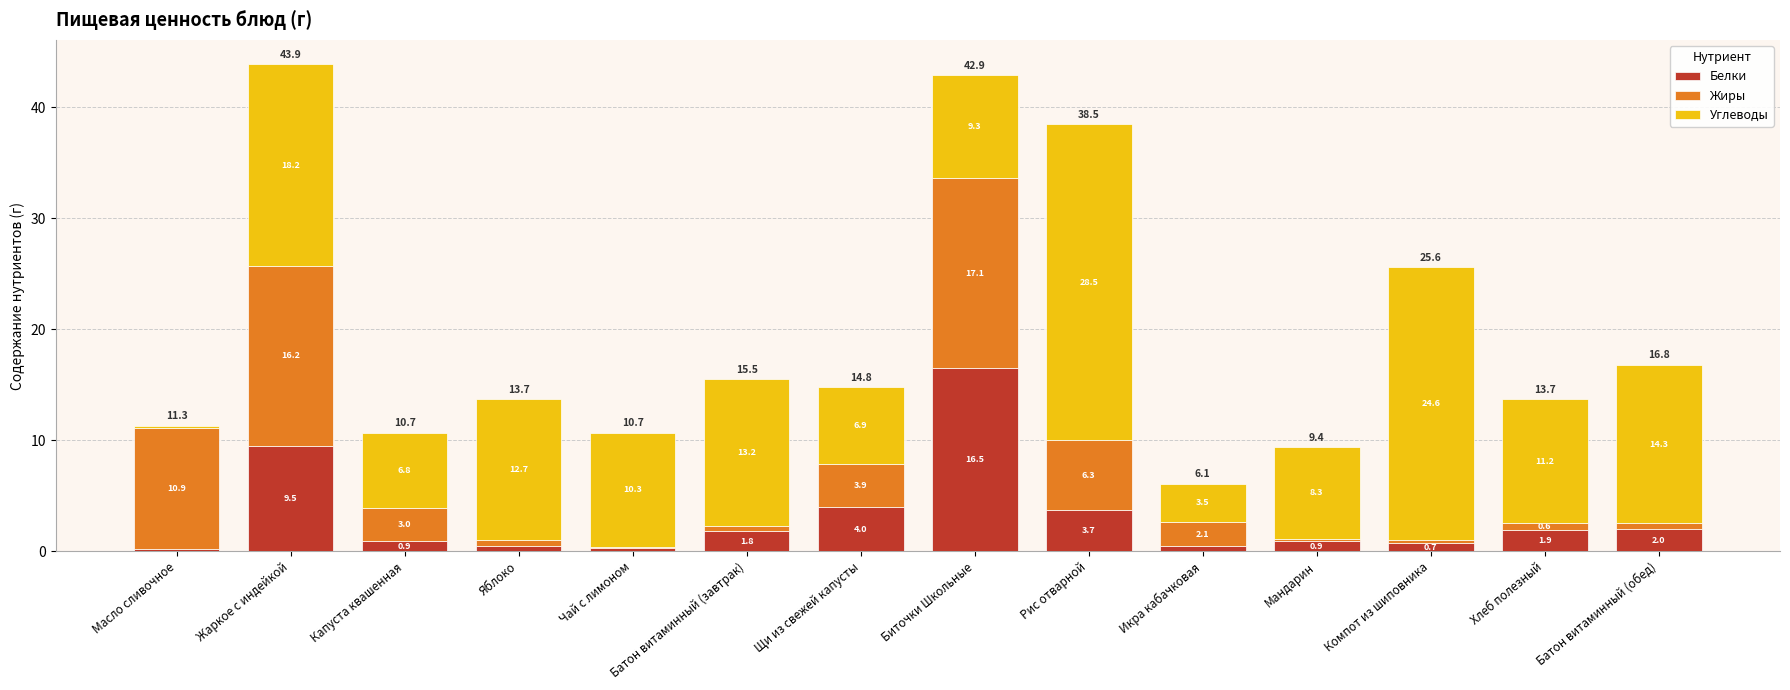

True or false: Белки has a value of 0.5 at Яблоко.

True